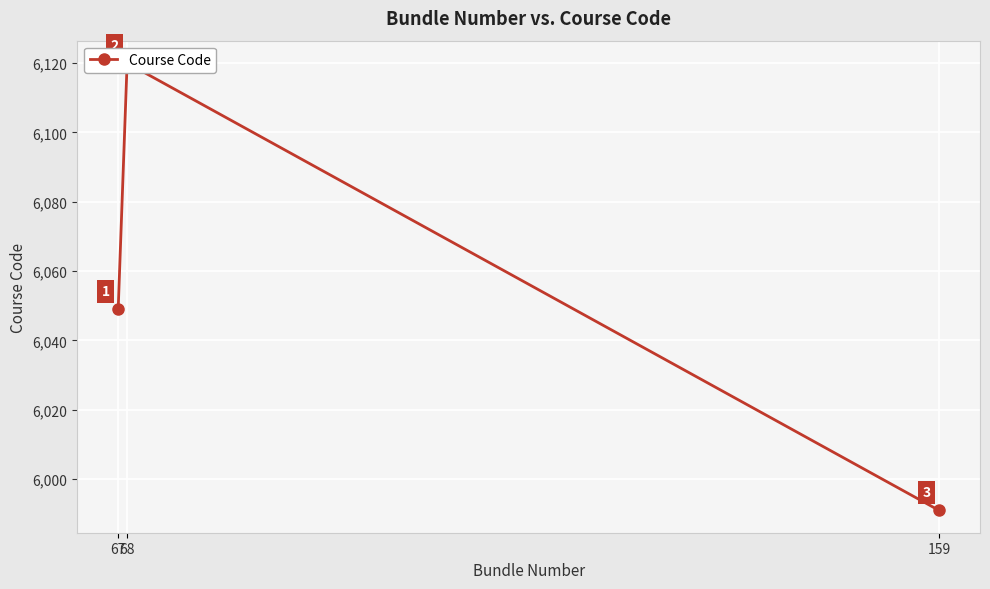

What is the difference between the maximum and minimum values?

129